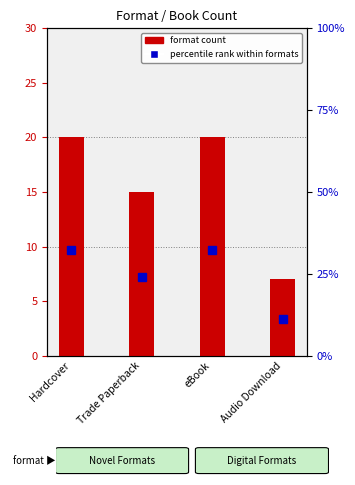

Between Hardcover and Audio Download, which series saw the biggest shift?

percentile rank within formats